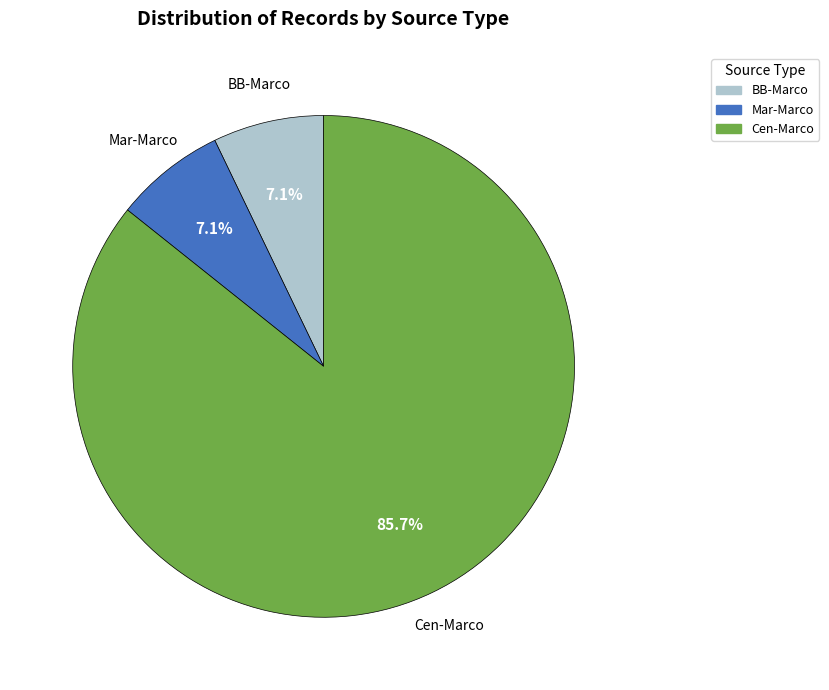

Do Mar-Marco and Cen-Marco together represent more than half of the pie?

Yes